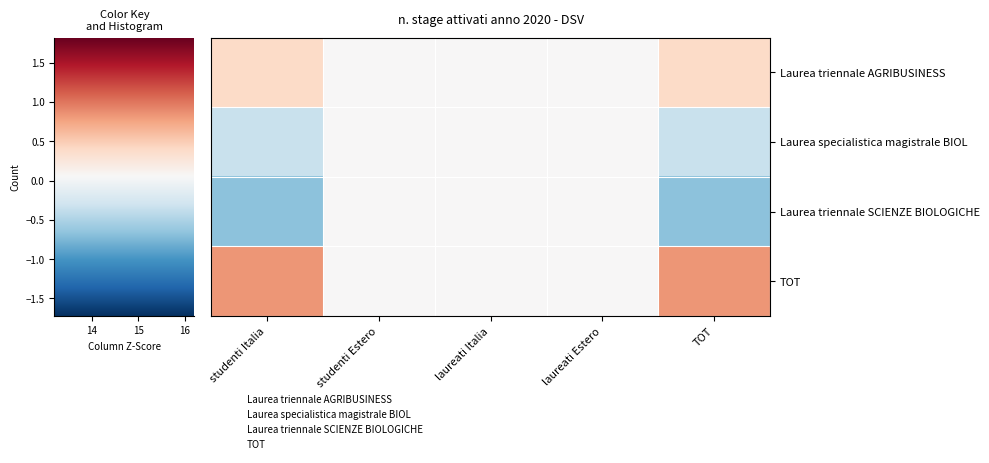

What is the difference between the maximum and minimum values in the Laurea triennale AGRIBUSINESS series?

0.6